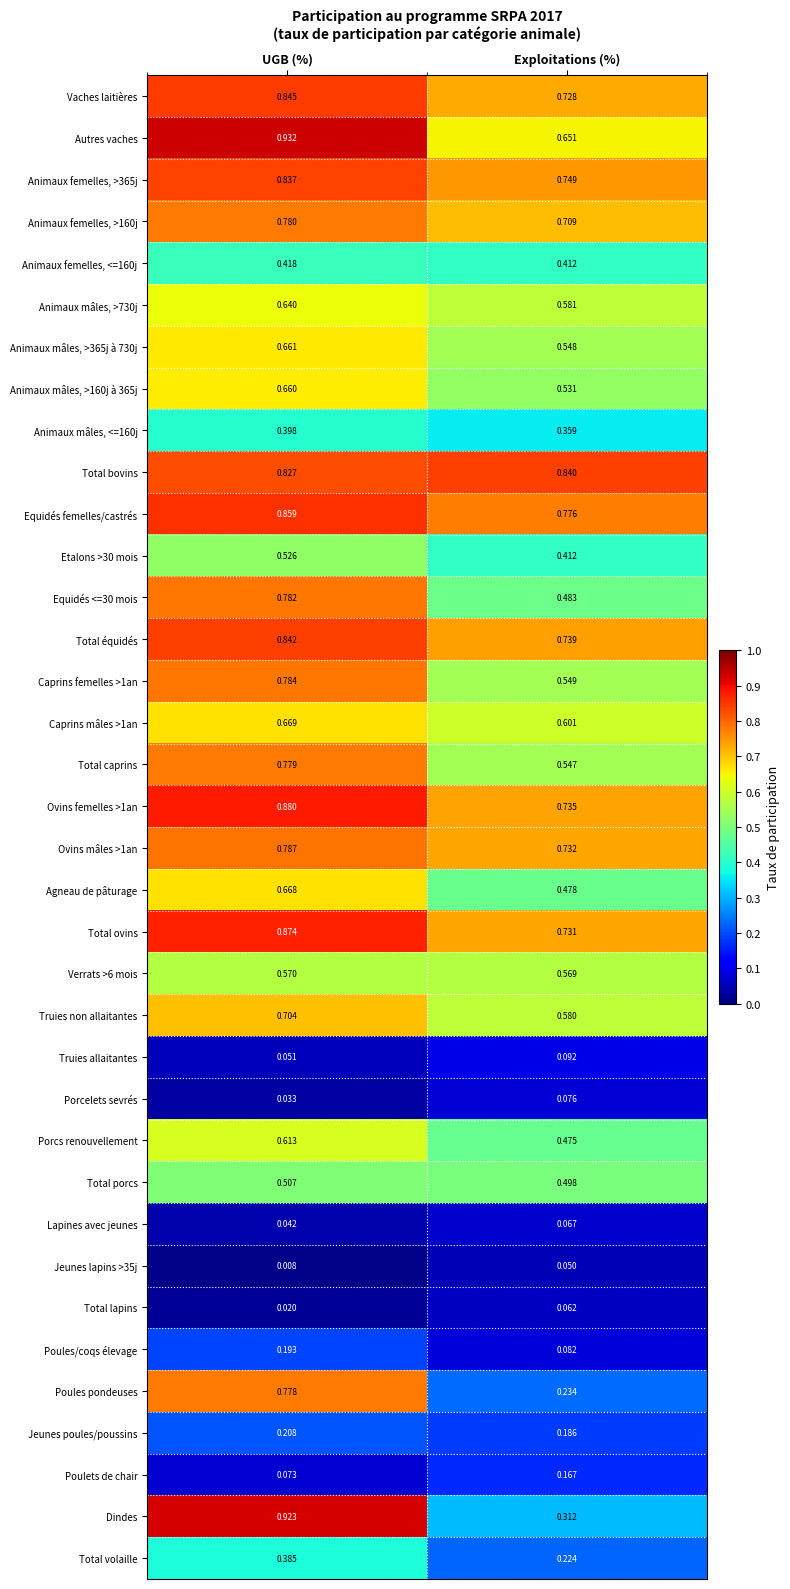

How many categories are shown in the chart?

2